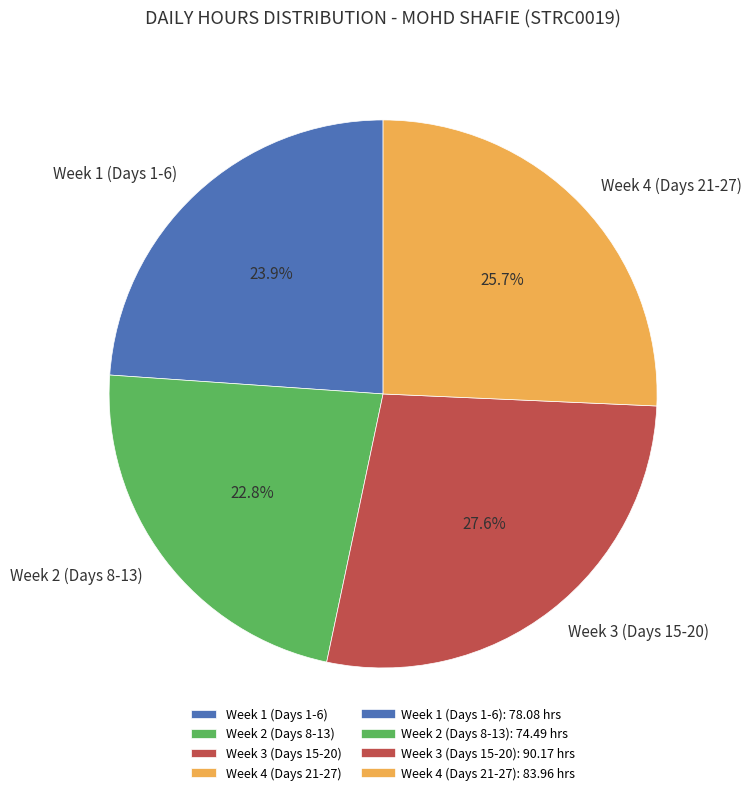

Which slice is the smallest?

Week 2 (Days 8-13)